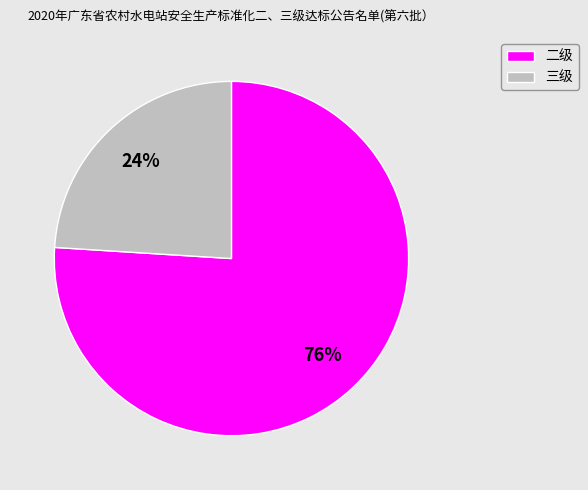

Which slice is the largest?

二级